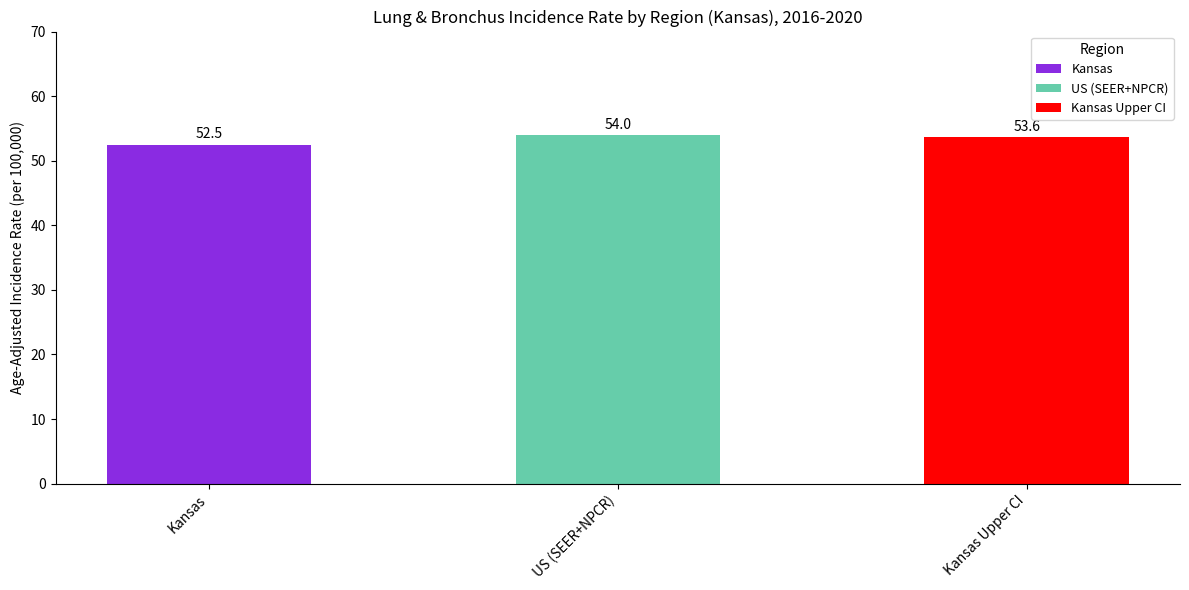

How many data points are above 53?

2